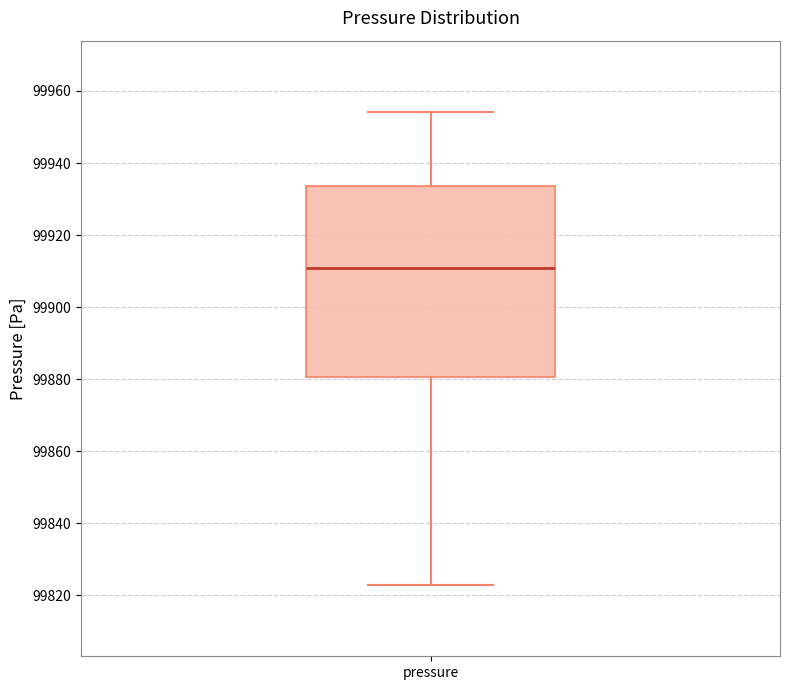

Transcribe this box plot: give where the median line is, the range the box spans, and where the two whiskers end, as read against the y-axis. The values are not printed on the chart, so give them approximately, as read against the axis.

median 99910, box 99880 to 99934, whiskers 99822 to 99954